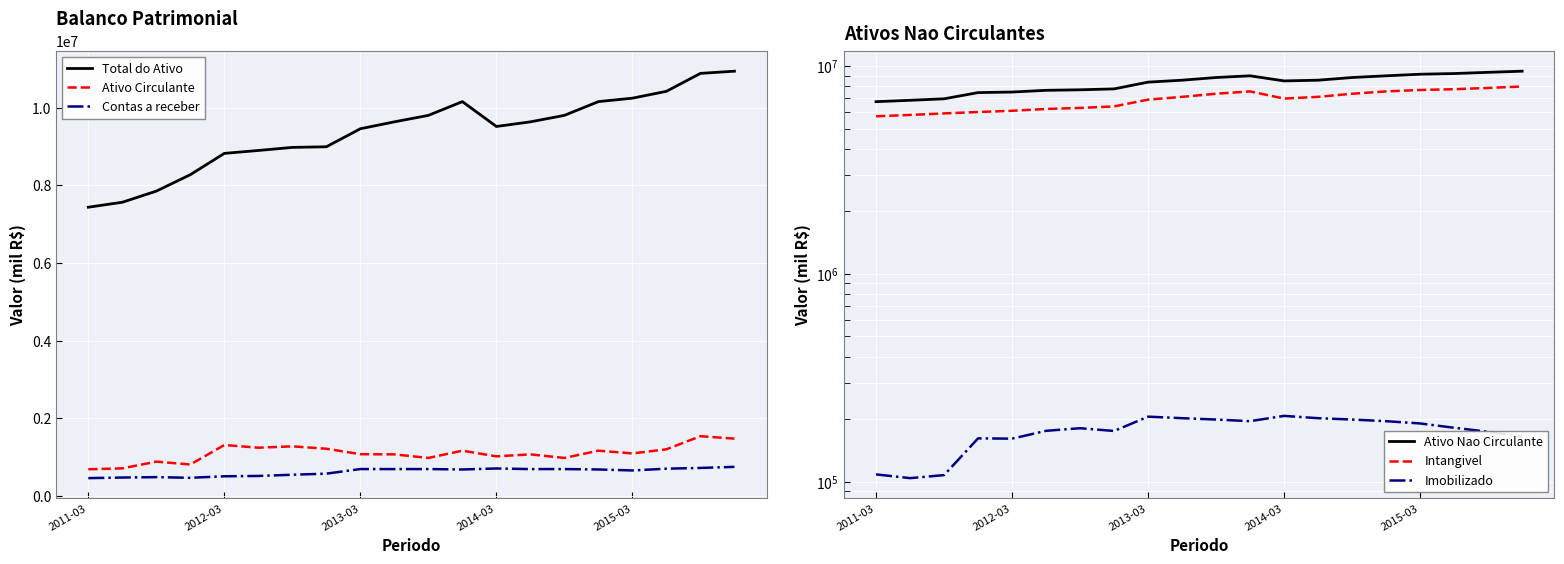

Does the chart display data point markers on the line(s)?

No